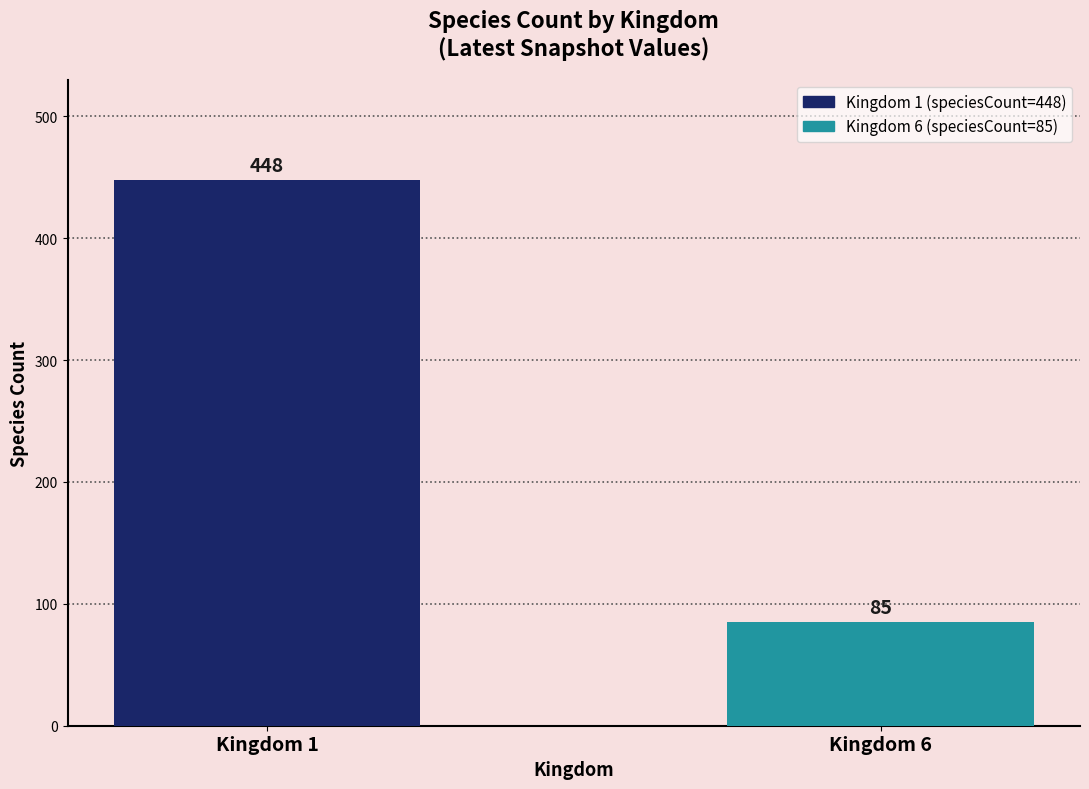

Reading left to right, what are all the values shown in this chart?

Kingdom 1=448	Kingdom 6=85